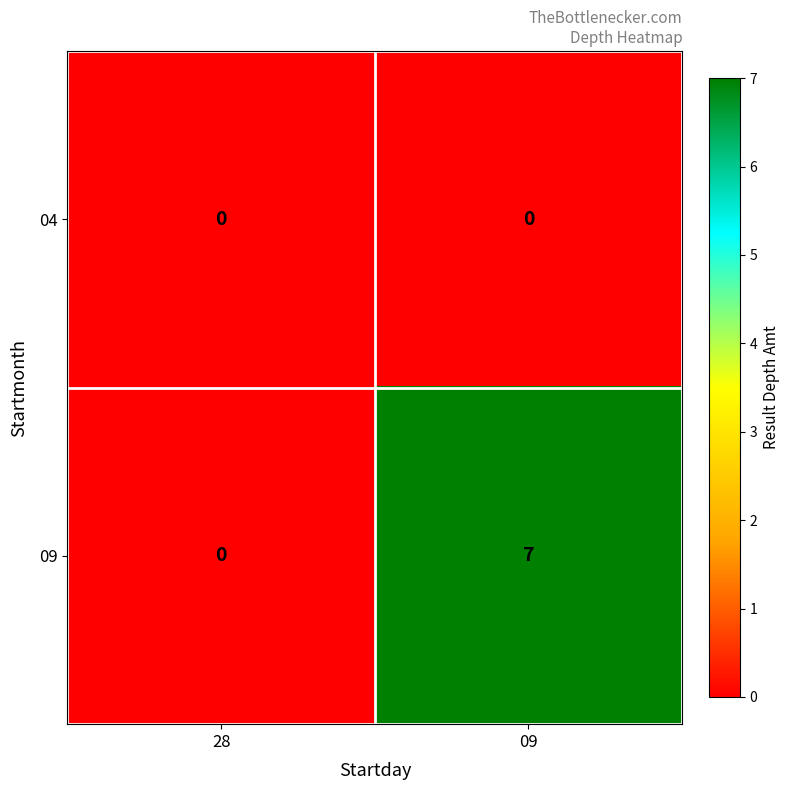

At which category does the chart reach its peak across all series?

09